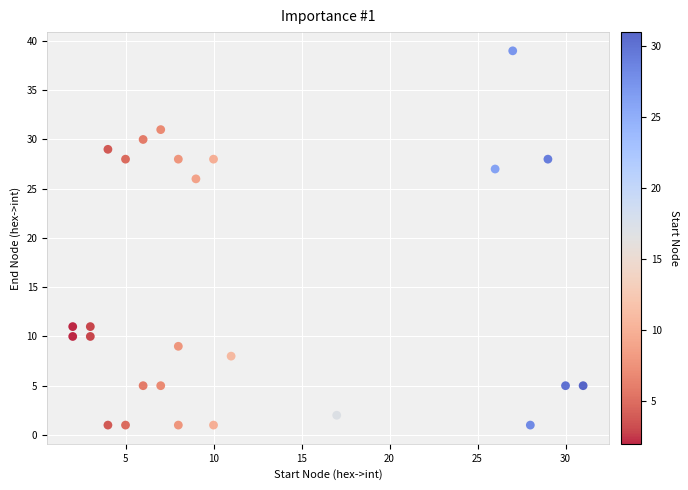

What is the range of Y values (max minus min)?

38